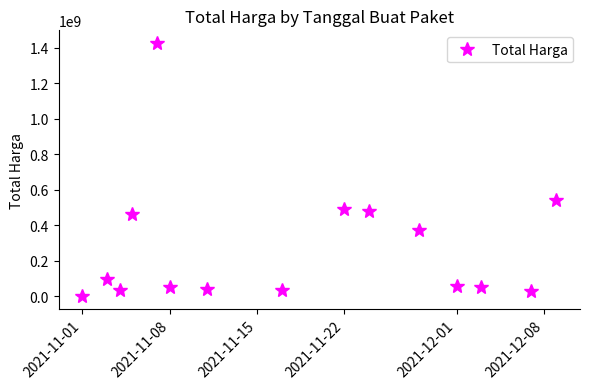

What is the difference between the second highest and minimum values?

540737400